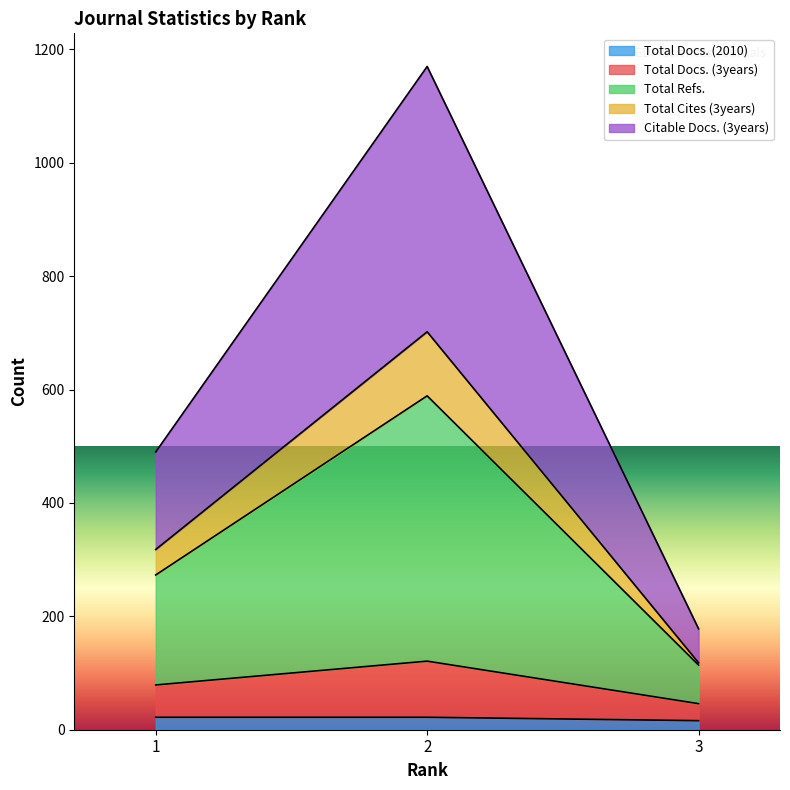

Which series changed the most between 1 and 3?

Total Refs.